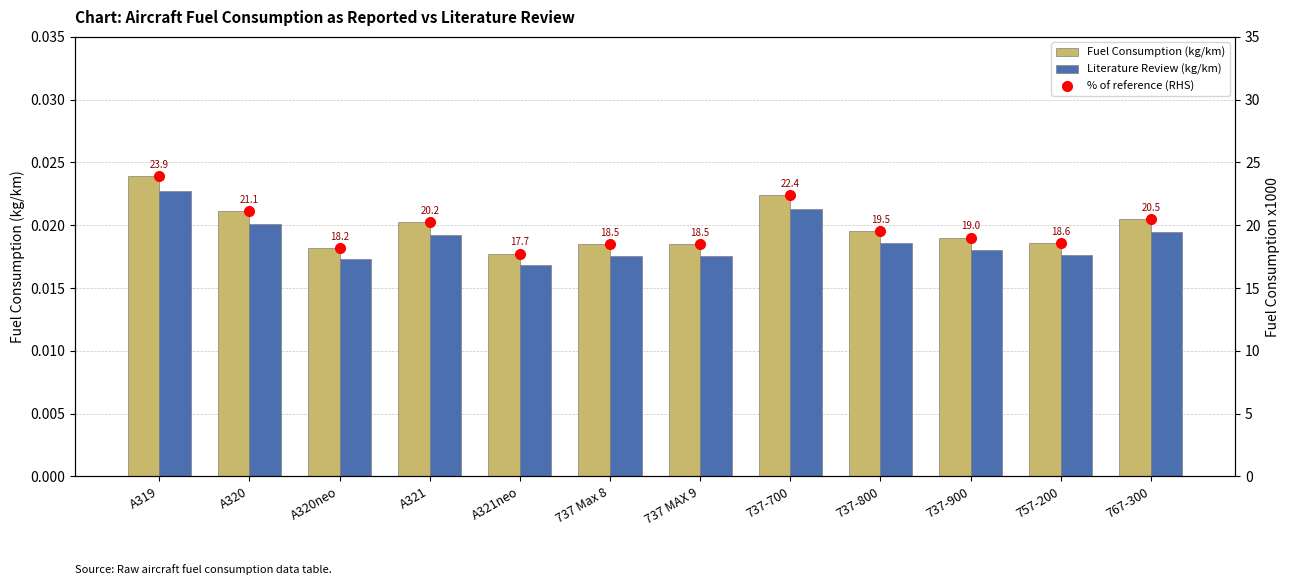

Which category has the lowest value in the Fuel Consumption (kg/km) series?

A321neo